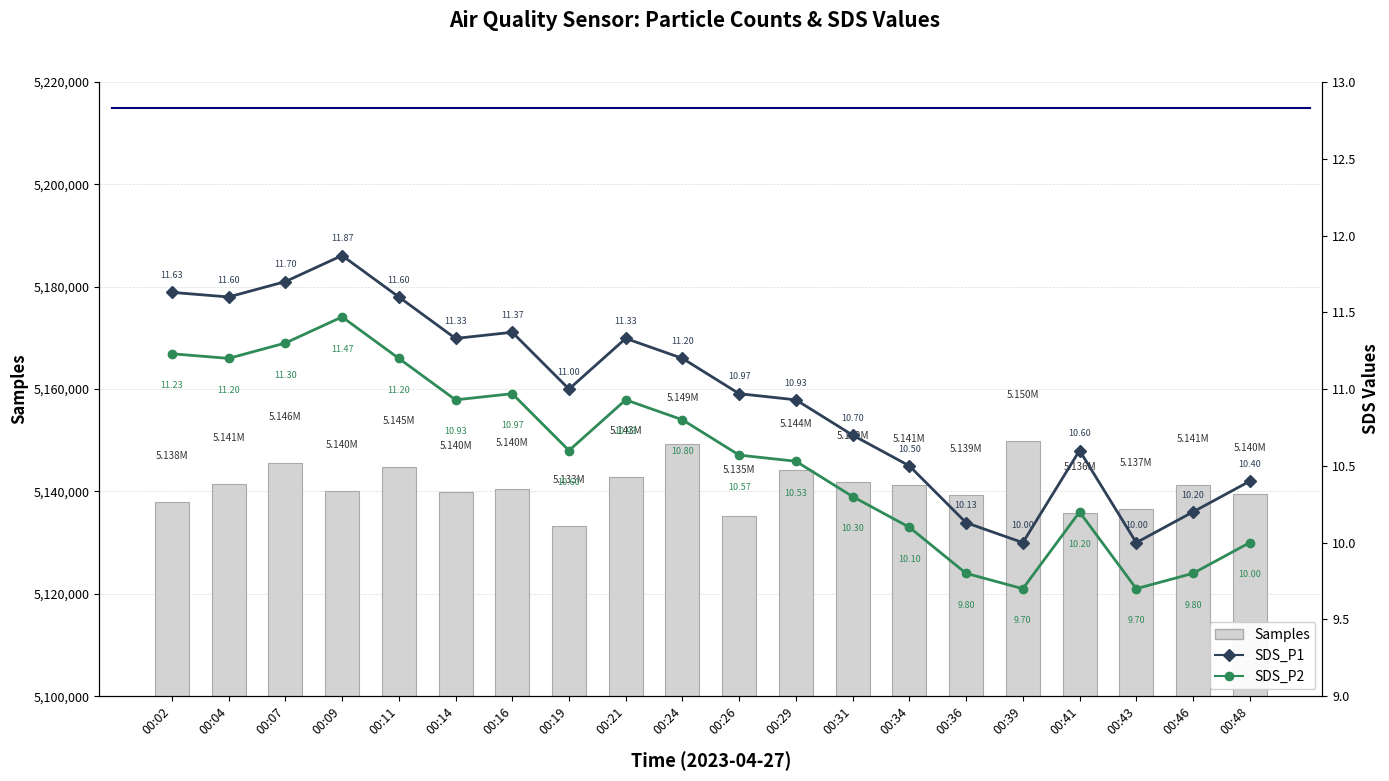

Read the Samples value at 00:34.

5141208.0